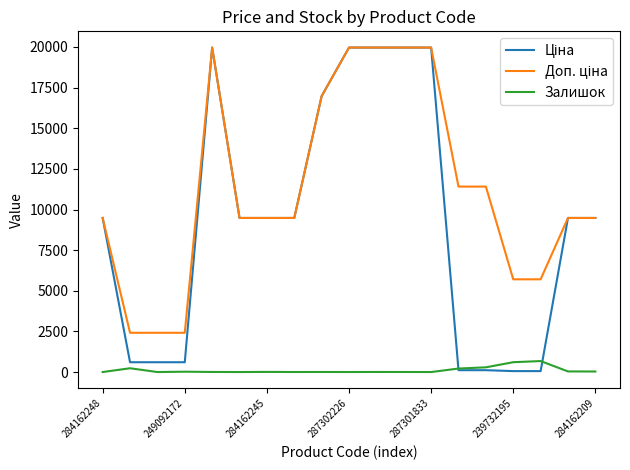

What is the greatest value displayed?

19964.2